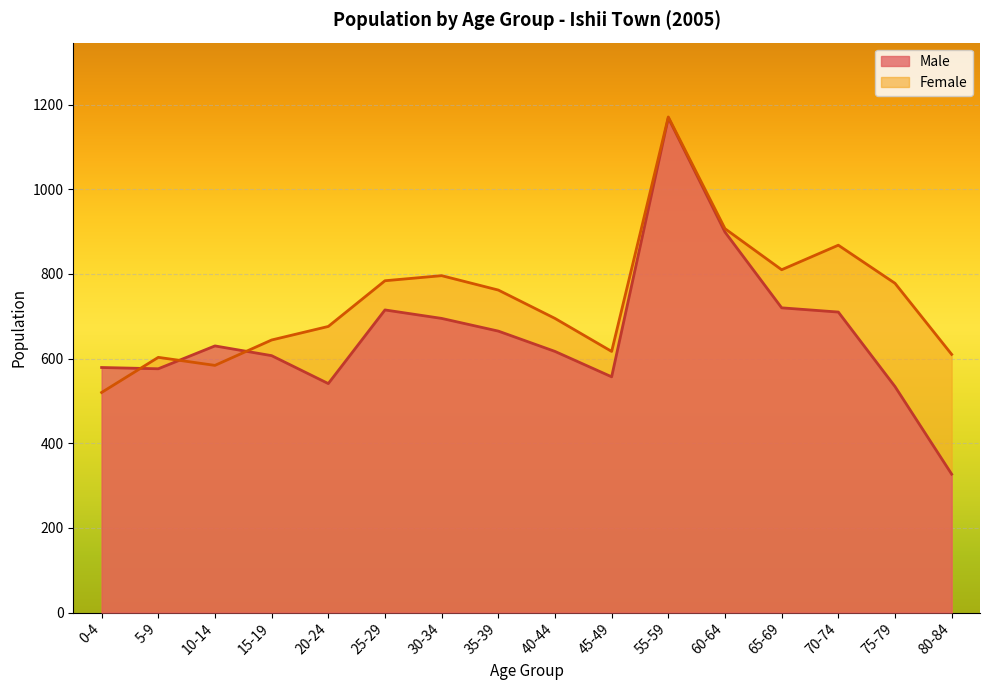

What position from the right is 55-59?

6